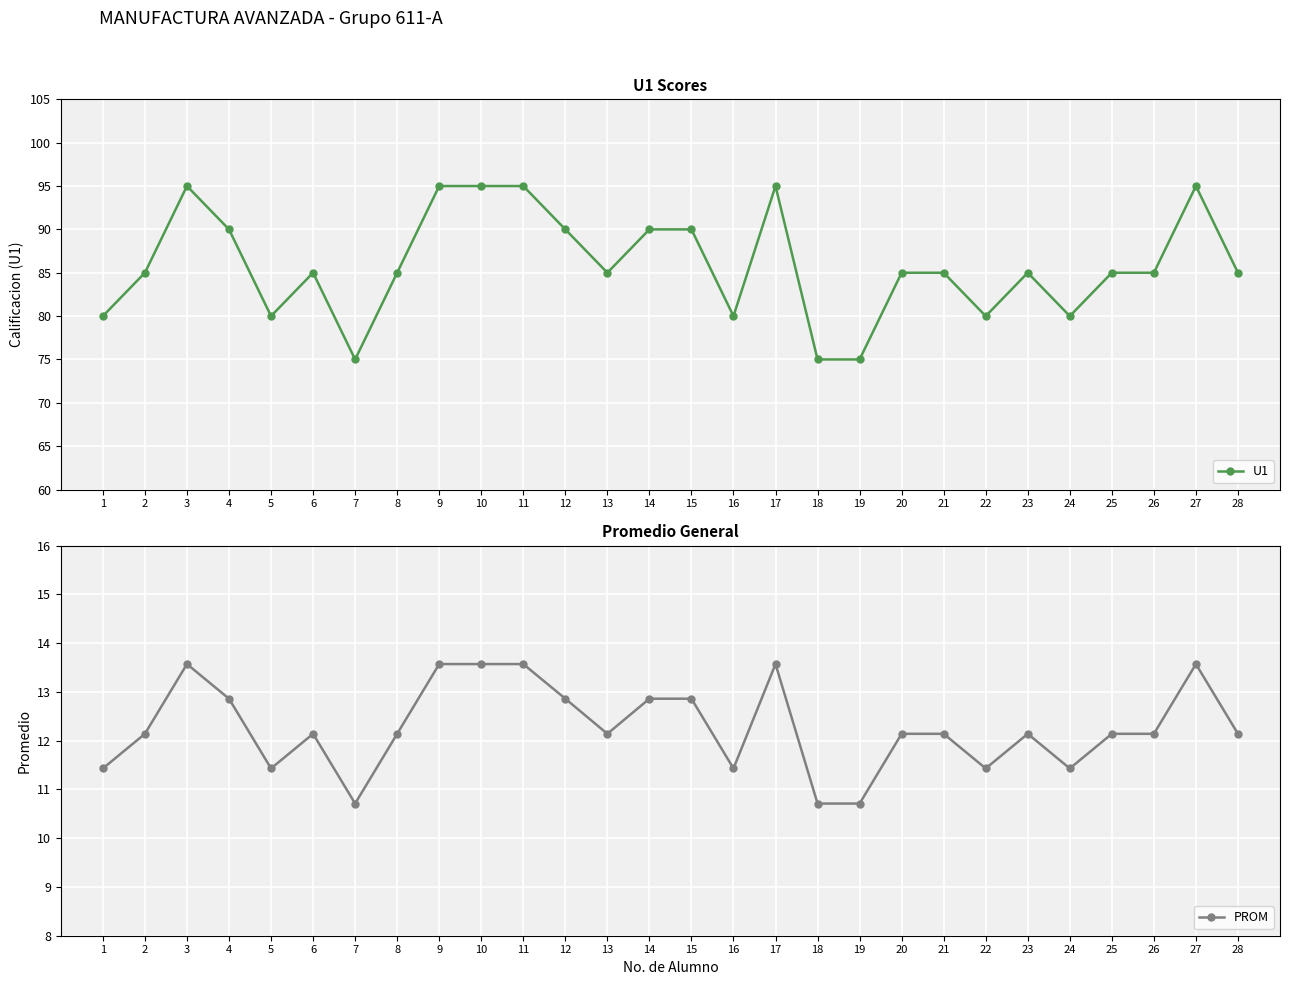

What is the highest value of the PROM series?

13.6